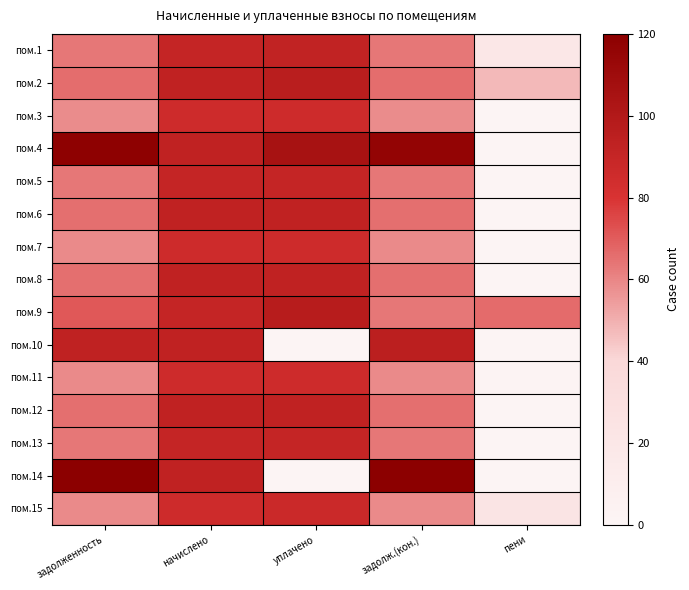

Reading right to left, what are all the values shown in this chart?

пом.1: пени=18.5	задолж.(кон.)=63.6	уплачено=92.1	начислено=90.6	задолженность=63.6
пом.2: пени=47.7	задолж.(кон.)=65.7	уплачено=96.2	начислено=92.8	задолженность=65.7
пом.3: пени=0.0	задолж.(кон.)=58.6	уплачено=85.6	начислено=85.6	задолженность=58.6
пом.4: пени=0.0	задолж.(кон.)=115.9	уплачено=105.6	начислено=92.8	задолженность=118.4
пом.5: пени=0.0	задолж.(кон.)=63.5	уплачено=90.5	начислено=90.6	задолженность=63.5
пом.6: пени=0.0	задолж.(кон.)=65.6	уплачено=92.6	начислено=92.7	задолженность=65.6
пом.7: пени=0.0	задолж.(кон.)=58.8	уплачено=85.7	начислено=85.8	задолженность=58.8
пом.8: пени=0.0	задолж.(кон.)=65.5	уплачено=92.5	начислено=92.6	задолженность=65.5
пом.9: пени=66.2	задолж.(кон.)=63.6	уплачено=97.3	начислено=90.7	задолженность=71.1
пом.10: пени=0.0	задолж.(кон.)=95.5	уплачено=0.0	начислено=92.8	задолженность=92.9
пом.11: пени=1.6	задолж.(кон.)=58.7	уплачено=85.7	начислено=85.8	задолженность=58.7
пом.12: пени=0.0	задолж.(кон.)=65.4	уплачено=92.3	начислено=92.4	задолженность=65.4
пом.13: пени=0.0	задолж.(кон.)=63.6	уплачено=90.6	начислено=90.6	задолженность=63.6
пом.14: пени=0.0	задолж.(кон.)=120.0	уплачено=0.0	начислено=92.8	задолженность=119.6
пом.15: пени=23.6	задолж.(кон.)=58.8	уплачено=87.3	начислено=85.8	задолженность=58.8